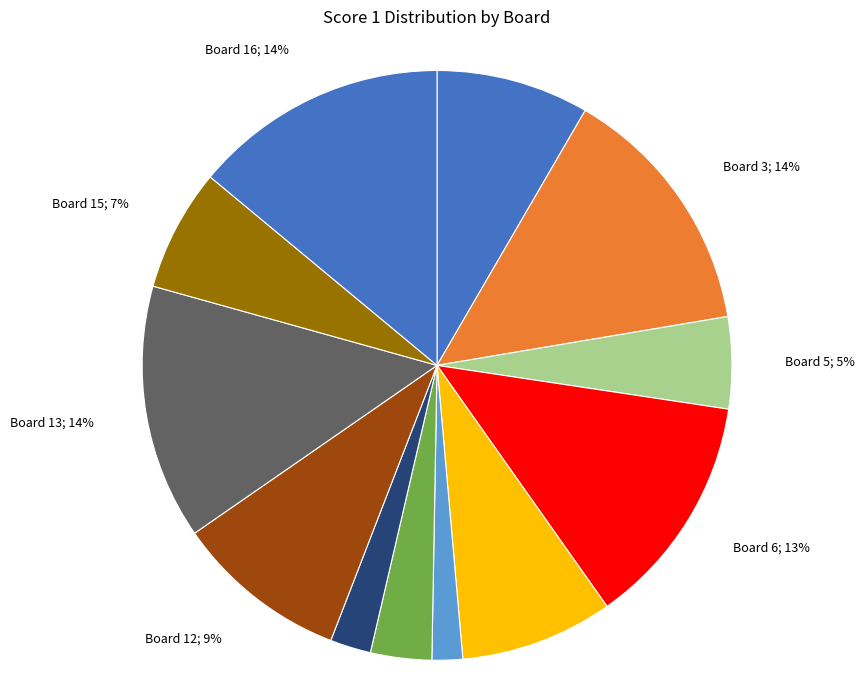

Does any single category account for the majority?

No